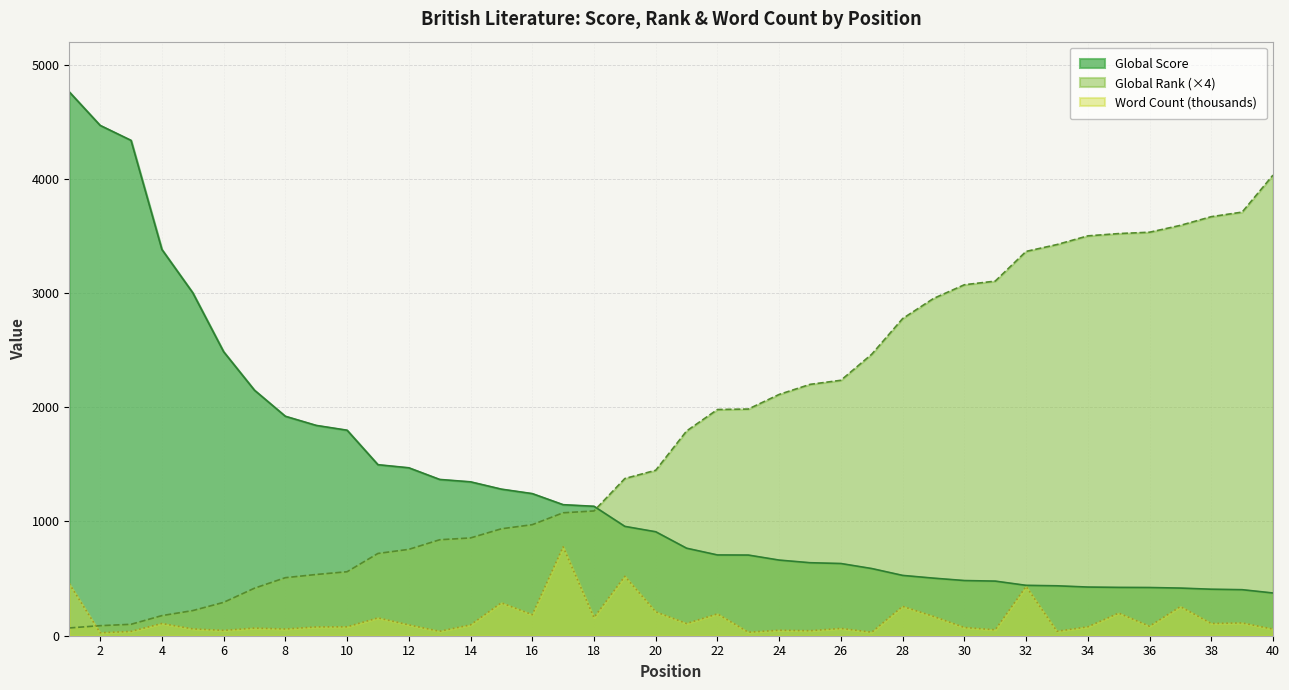

What is the highest value of the Word Count (k) series?

778